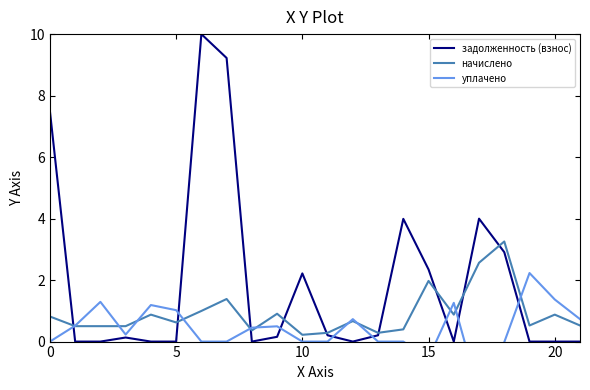

Which category has the lowest value in the задолженность (взнос) series?

5